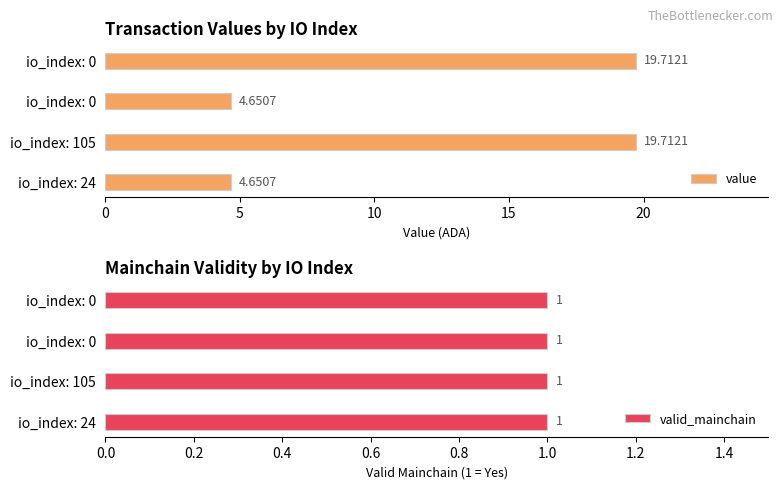

What are all the series names shown in the legend?

value, valid_mainchain